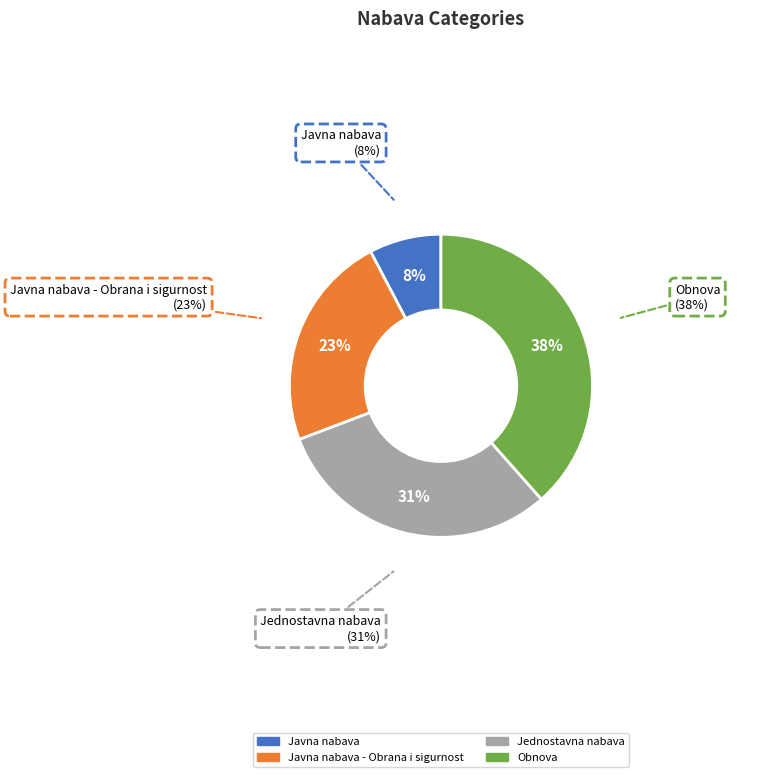

To the nearest percent, what portion does Javna nabava represent?

8%